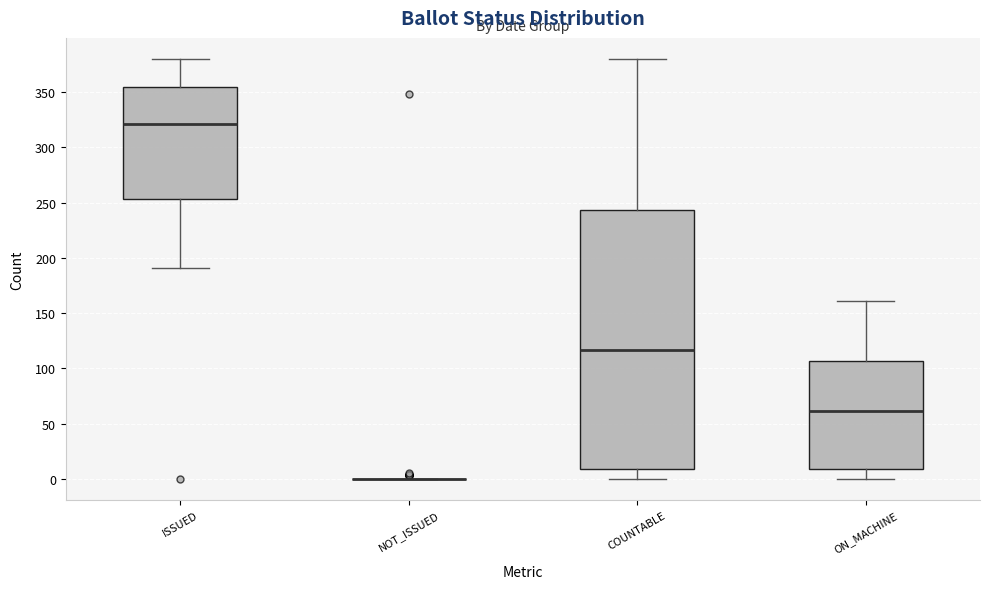

Comparing the boxes themselves (not the whiskers), which one is the tallest?

COUNTABLE